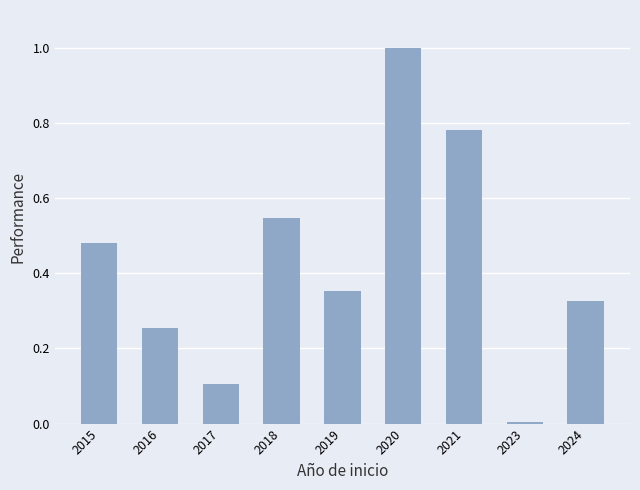

What is the change in value from 2020 to 2024?

-0.7